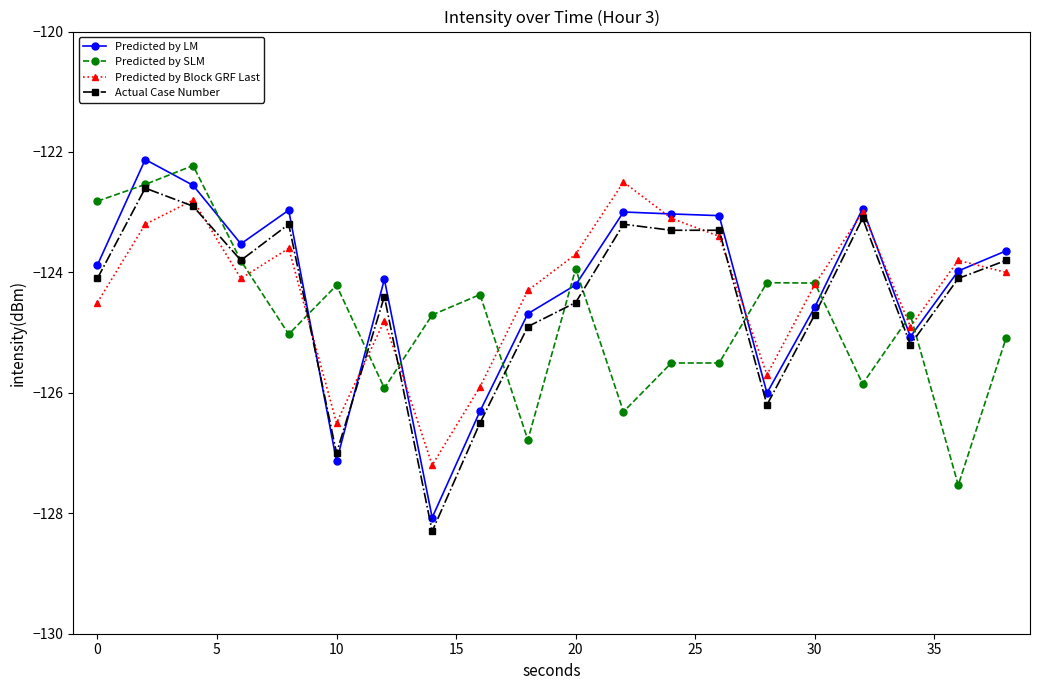

True or false: Predicted by SLM has more than 0 points higher than both neighbors.

True